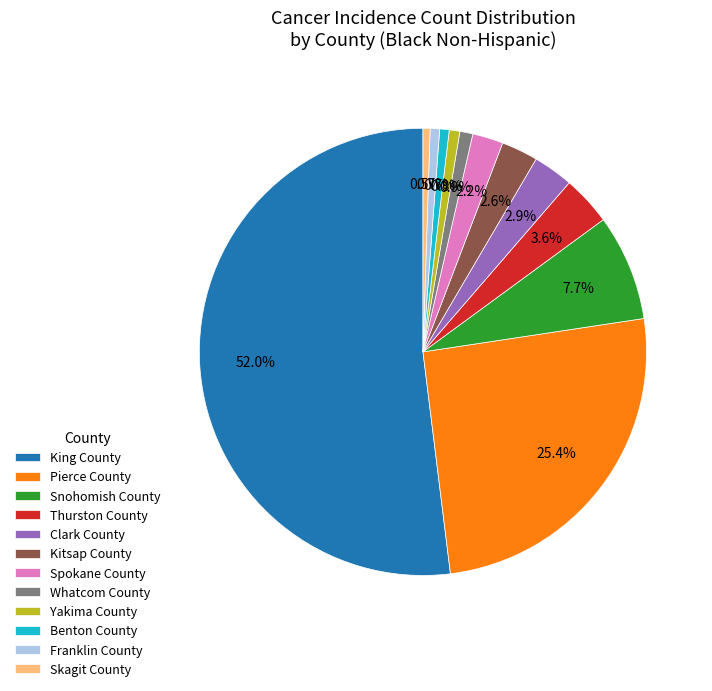

What is the total percentage of Snohomish County and Kitsap County?

10.3%